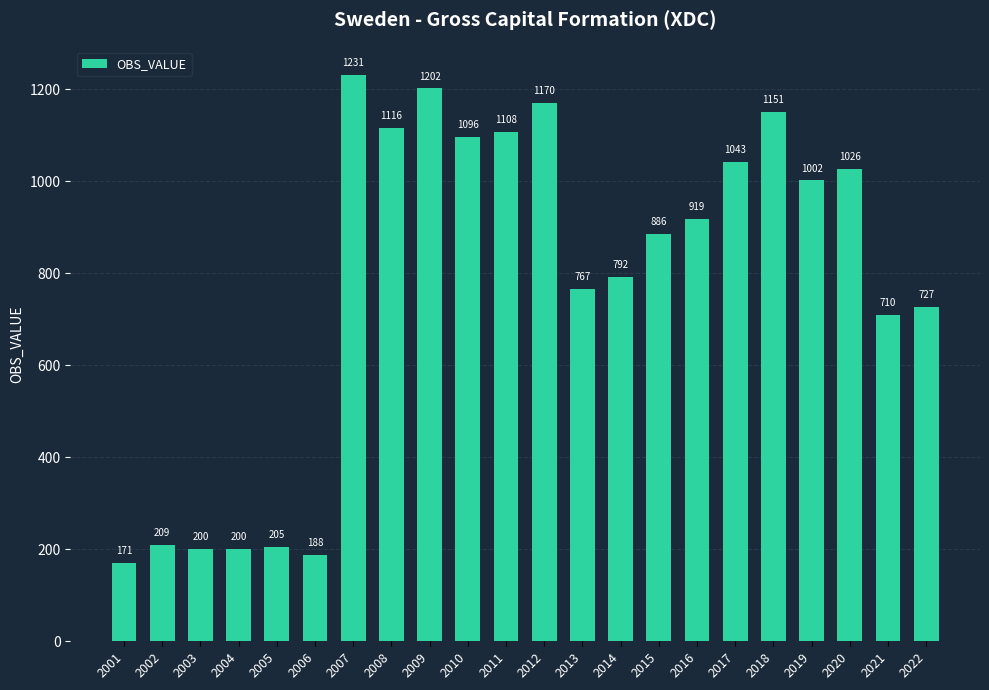

How many categories are shown in the chart?

22